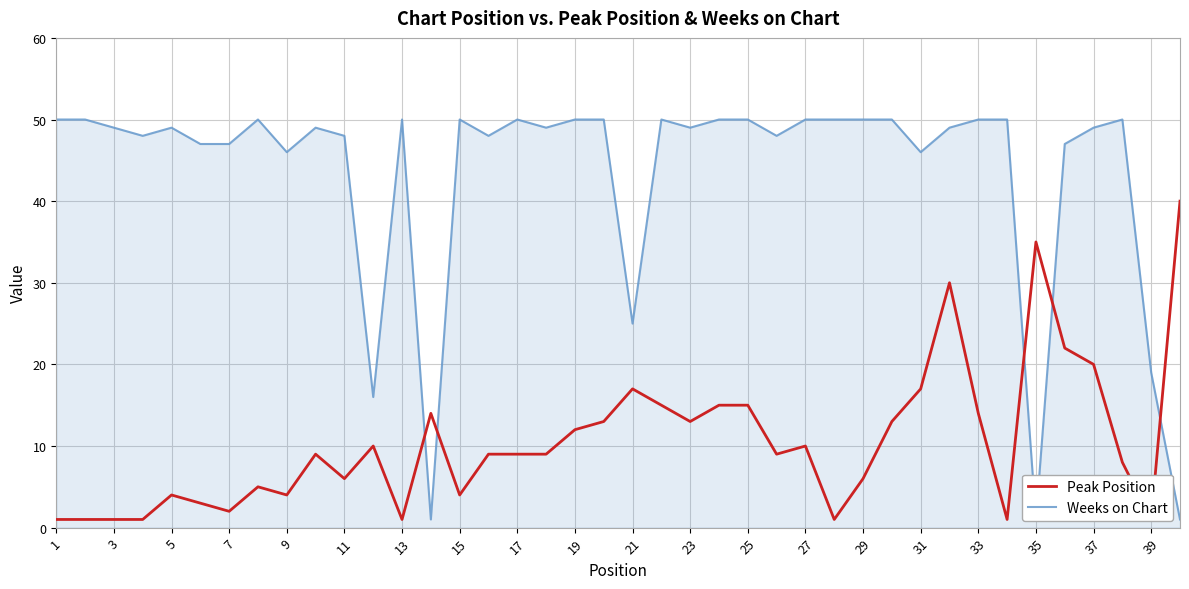

Rank the series by their maximum value, from lowest to highest.

Peak Position, Weeks on Chart